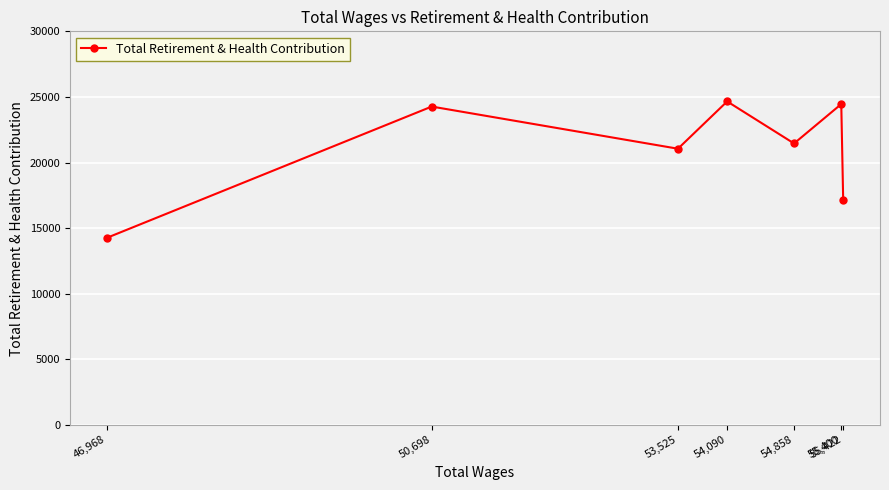

The value at 55,400 is 16719. True or false?

False